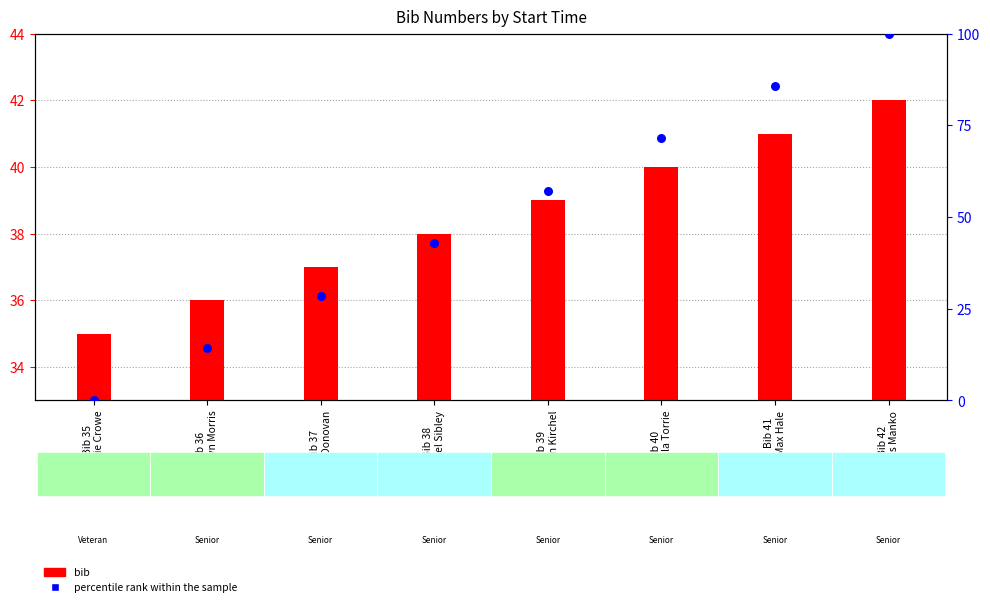

Which series contains the lowest Y value?

percentile rank within the sample